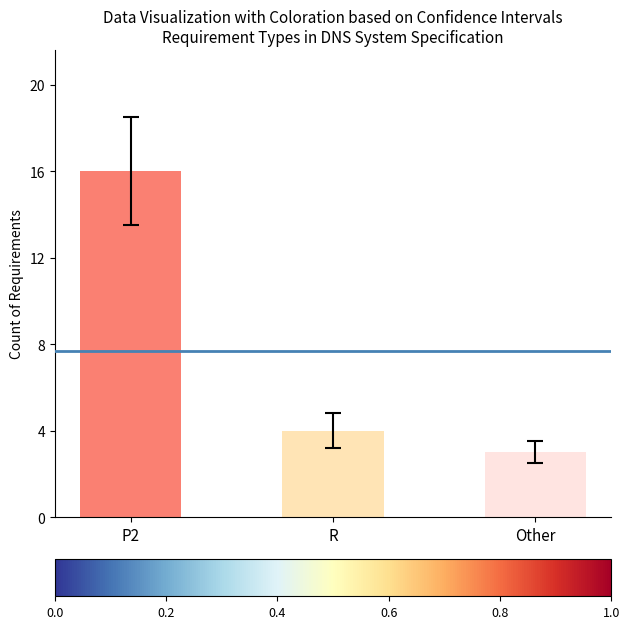

What is the smallest value displayed?

3